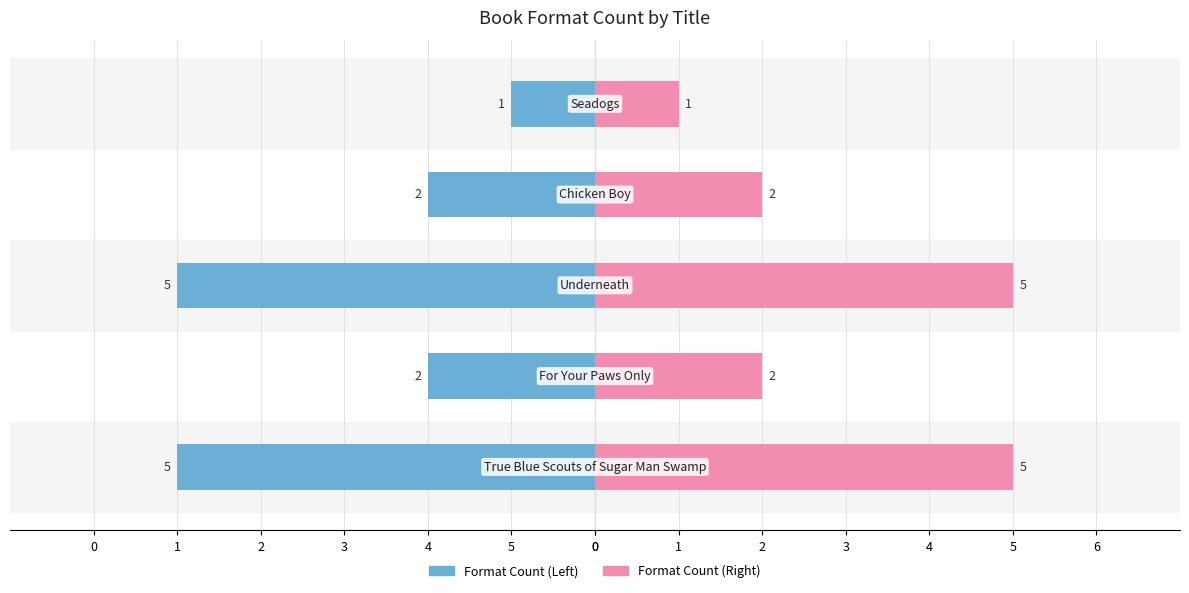

Which series has the widest spread of values?

Formats (Left)